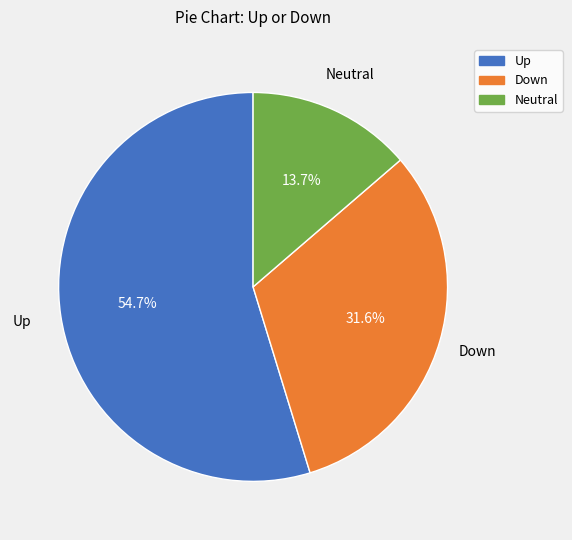

Which category accounts for the majority?

Up